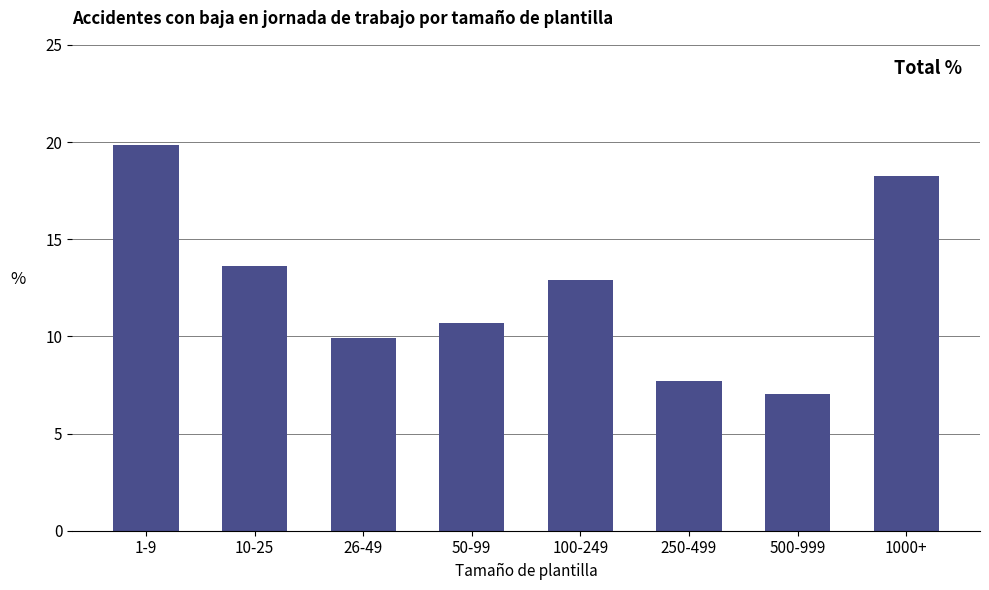

Does the chart contain any negative values?

No